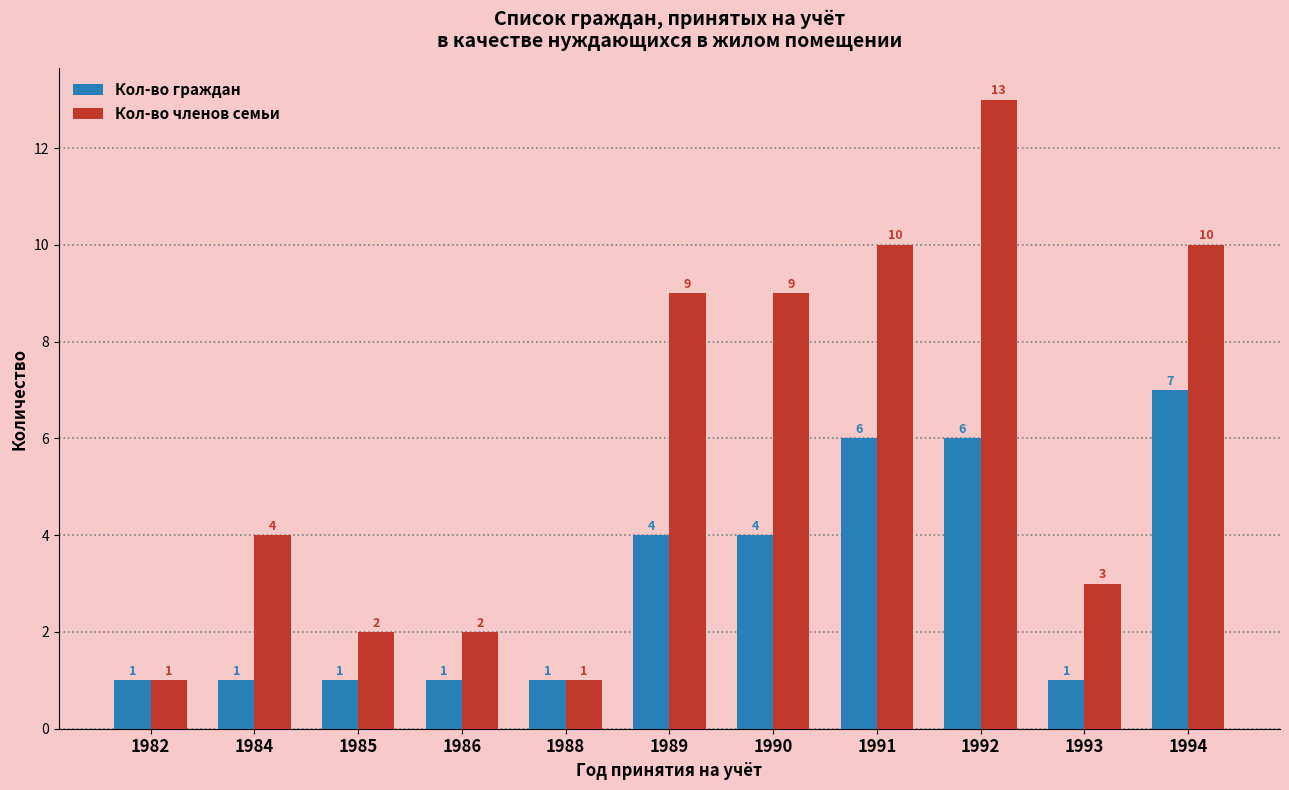

List the series in order of their overall mean, lowest first.

Кол-во граждан, Кол-во членов семьи